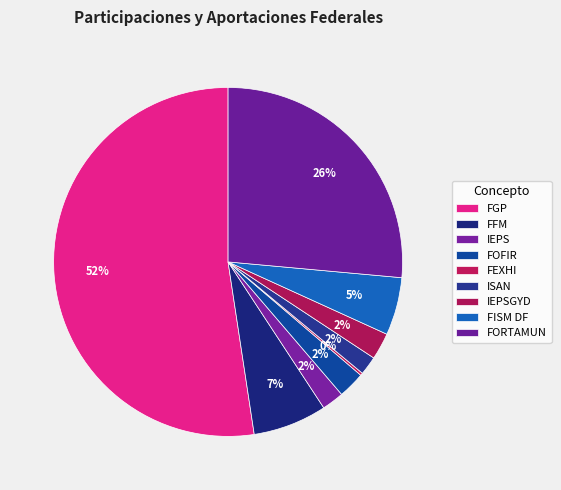

Approximately how many times larger is the value at FGP compared to FORTAMUN?

2.0